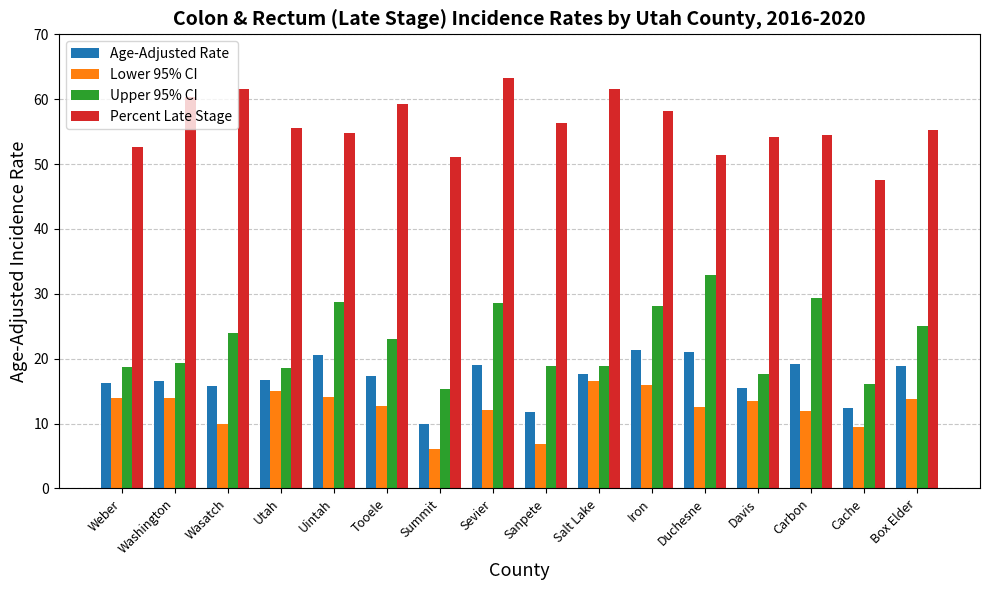

The Upper 95% CI series shows 19.4 at Washington. True or false?

True